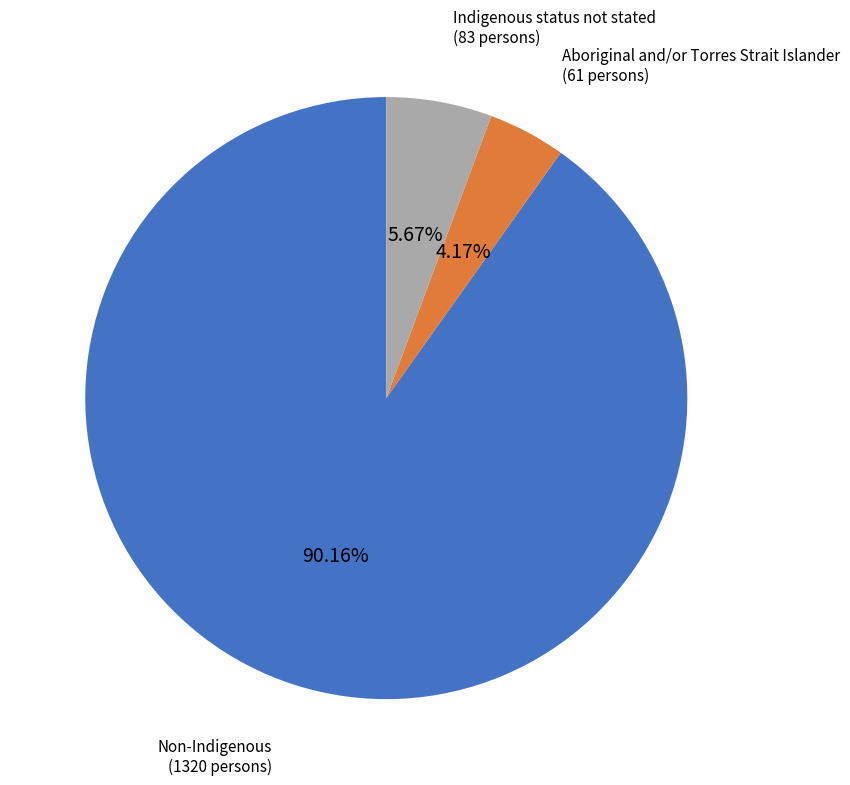

Which slice is the smallest?

Aboriginal and/or Torres Strait Islander